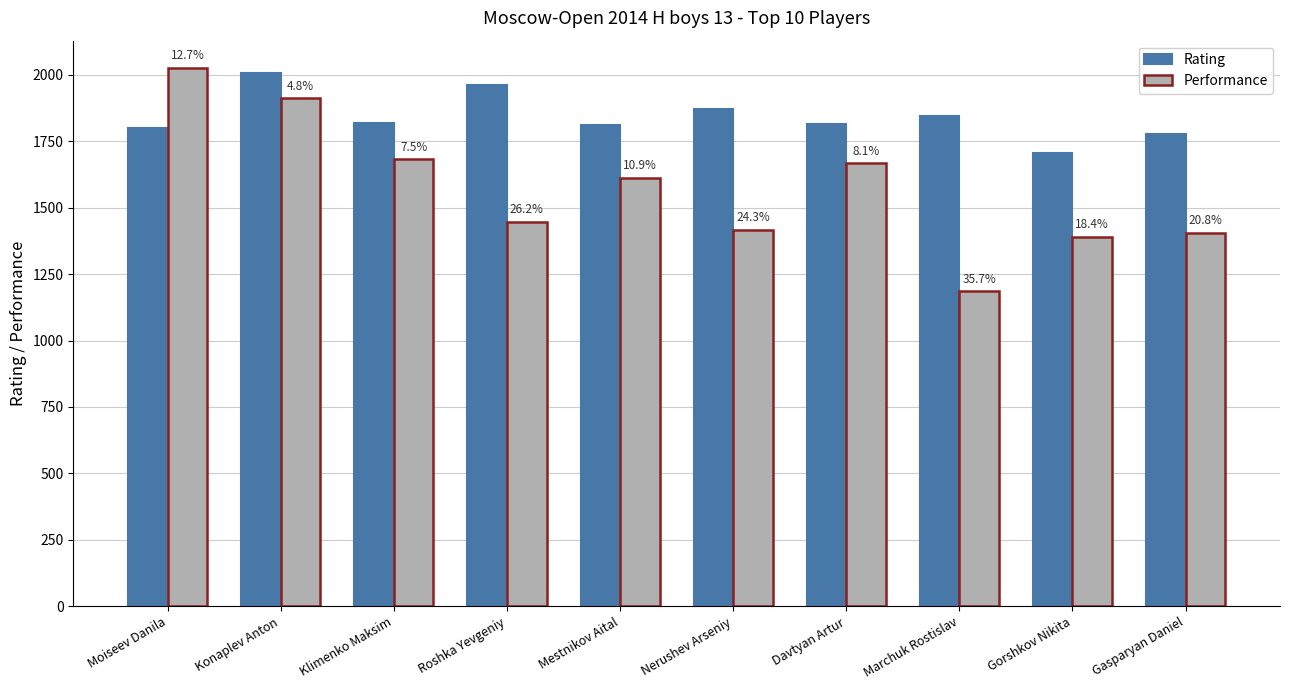

Rank the series at Marchuk Rostislav from highest to lowest value.

Rating, Performance